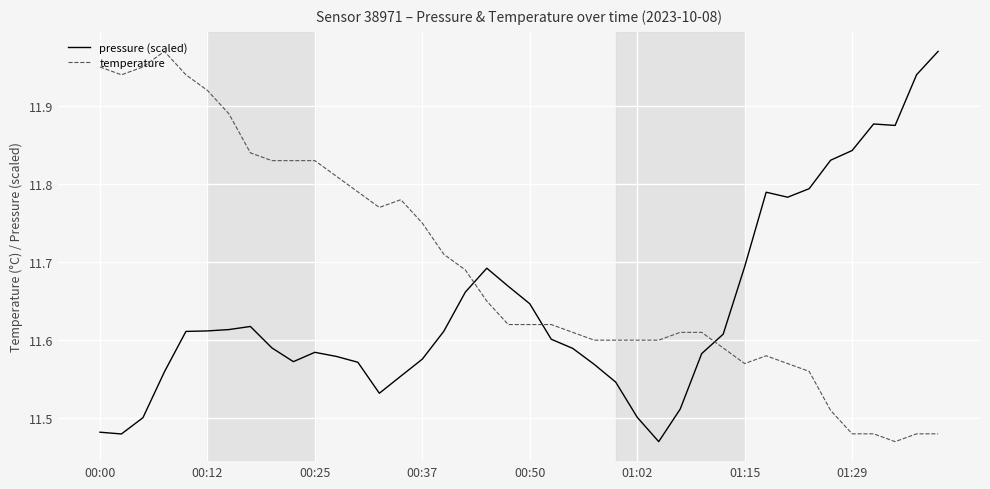

List the series in order of their overall mean, highest first.

temperature, pressure (scaled)